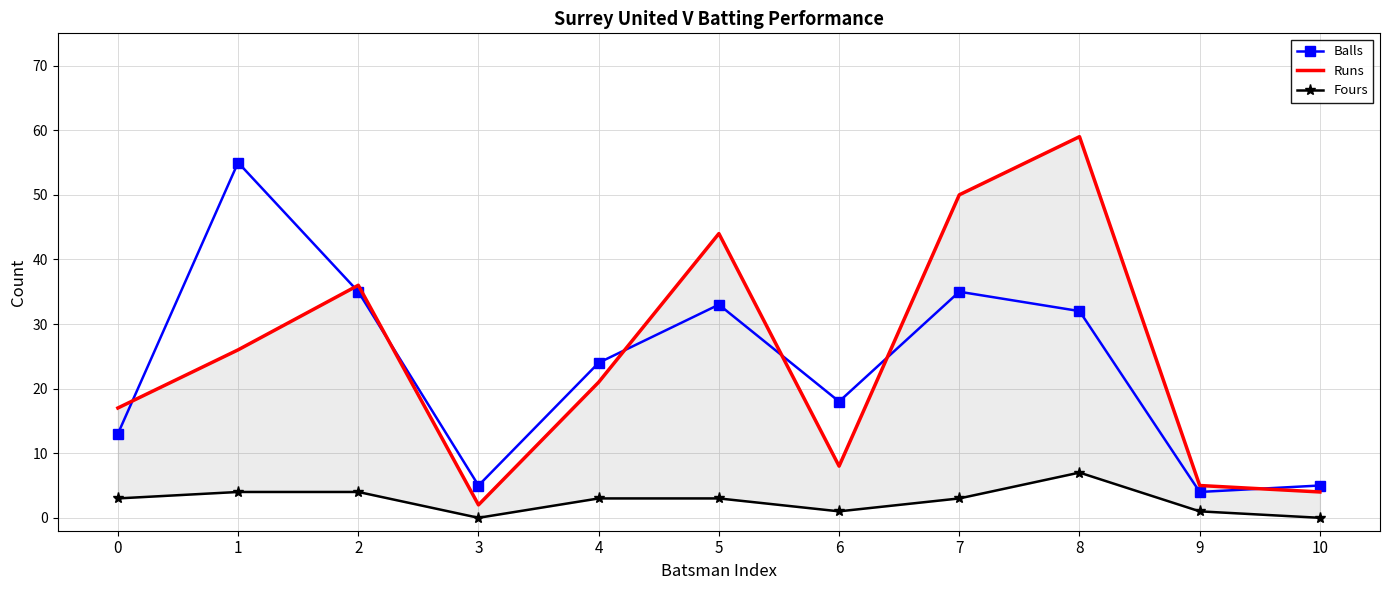

Which series changed the most between 4 and 7?

Runs